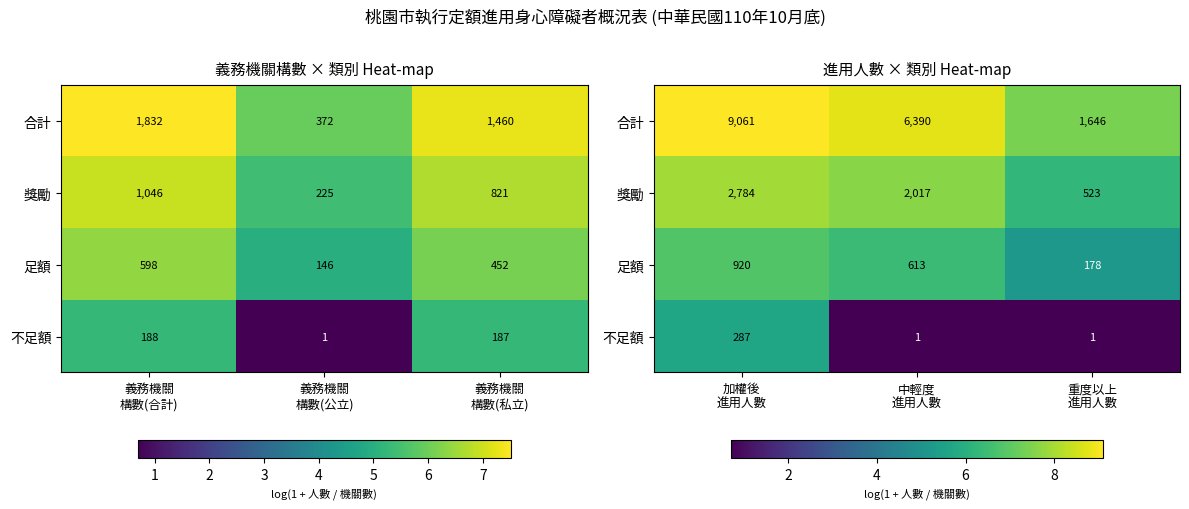

Where is 不足額 nearest to the value 3?

中輕度 進用人數